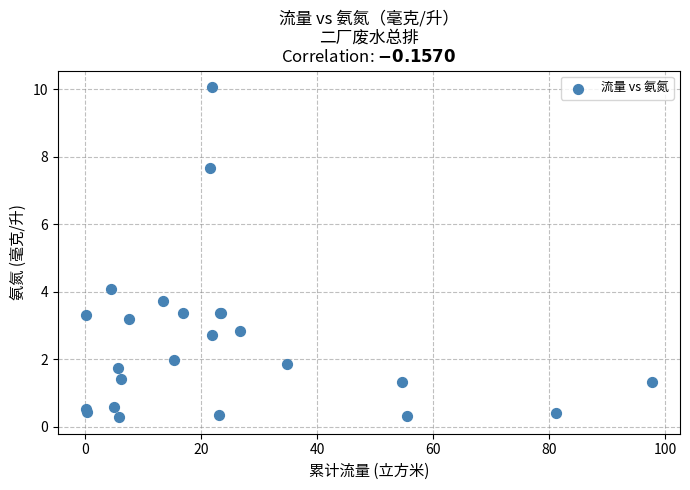

What Y value in the scatter plot is closest to 5?

4.1